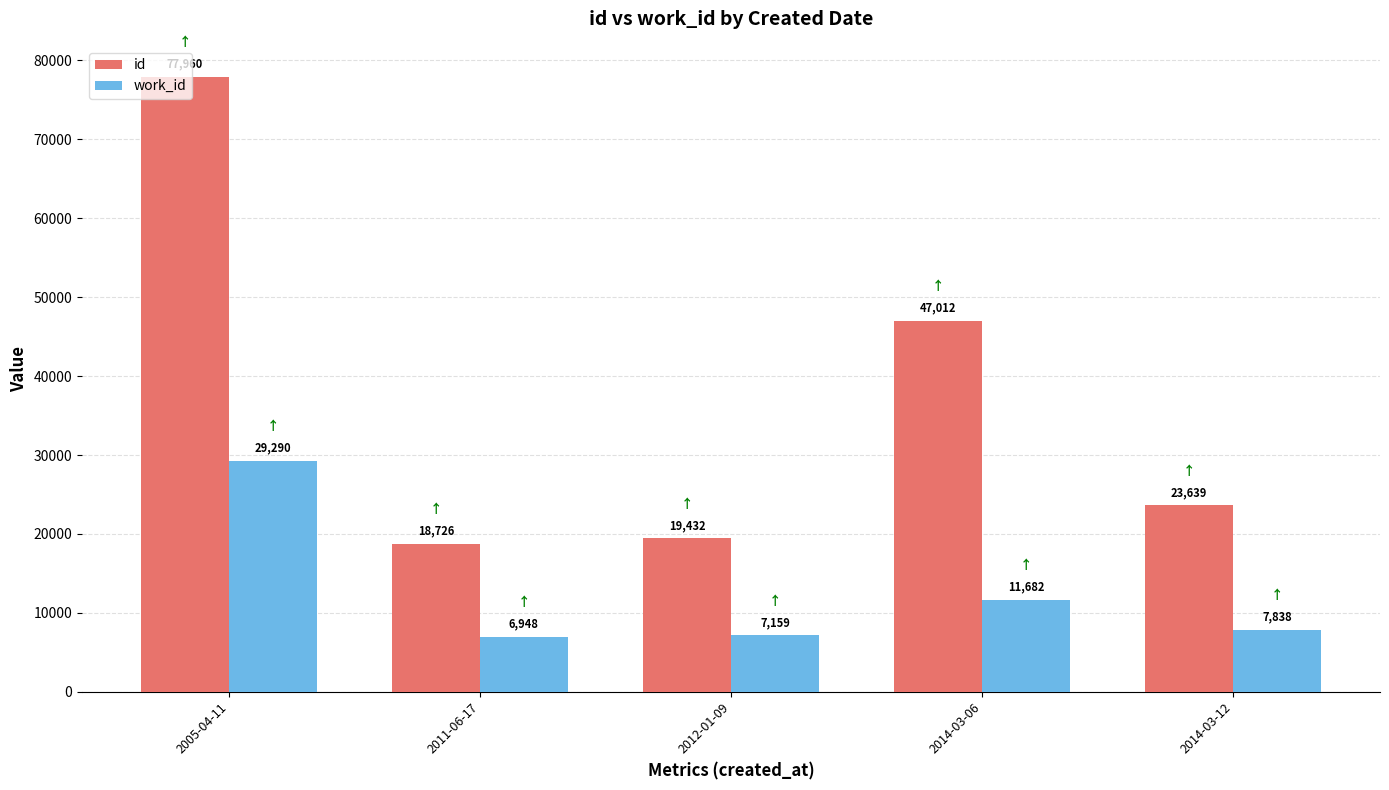

What is the label of the 1st bar from the right?

2014-03-12